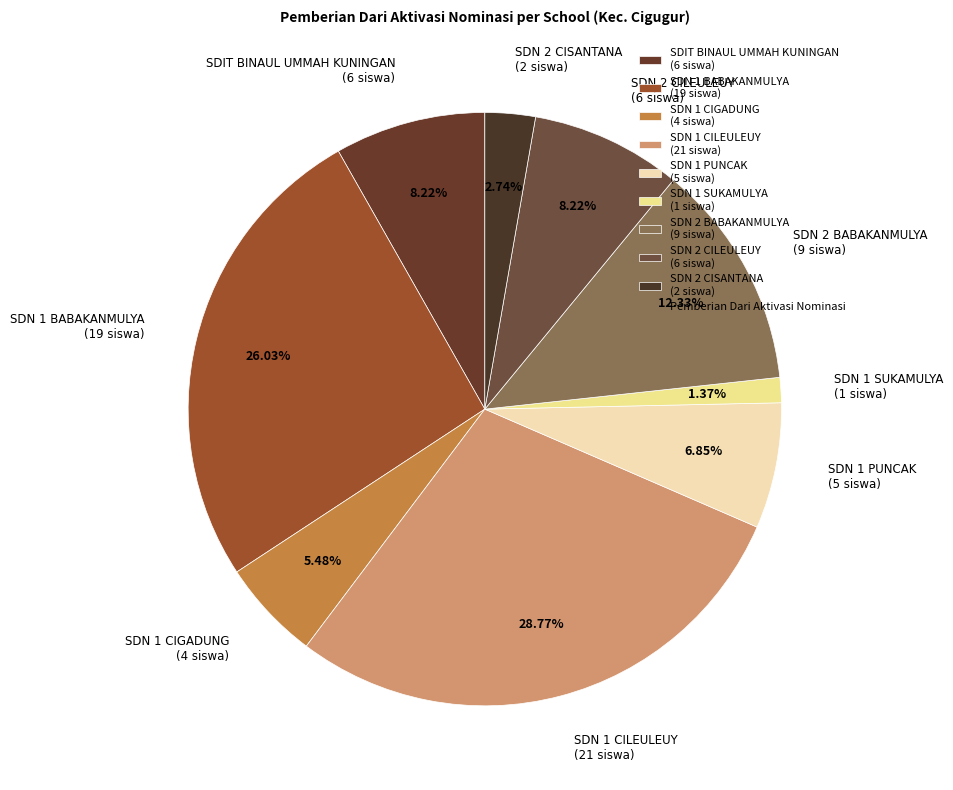

Is the sum of SDN 1 BABAKANMULYA (19 siswa) and SDN 1 SUKAMULYA (1 siswa) greater than half?

No